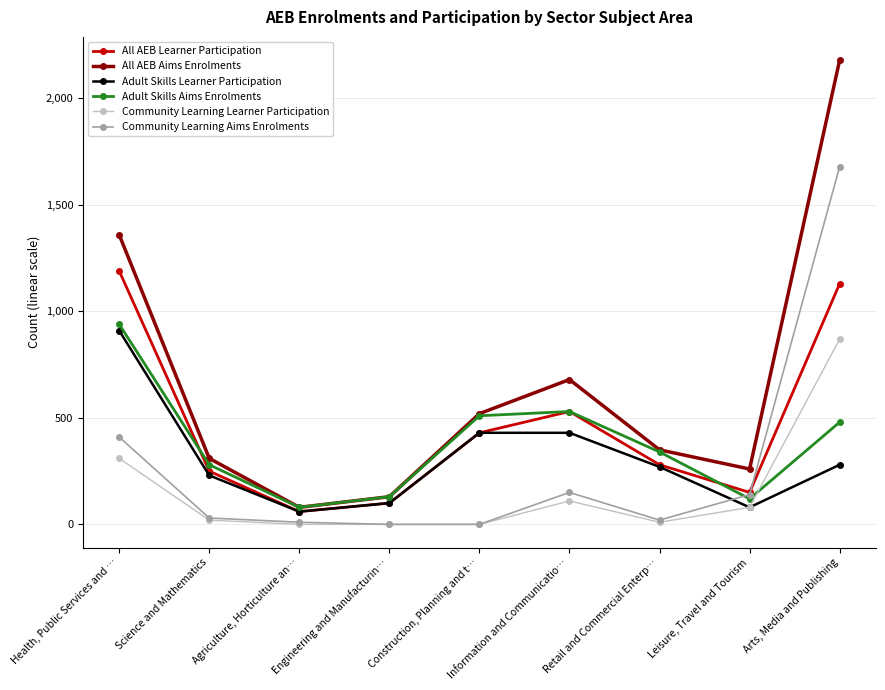

True or false: Adult Skills Aims Enrolments has a value of 340 at Retail and Commercial Enterp….

True